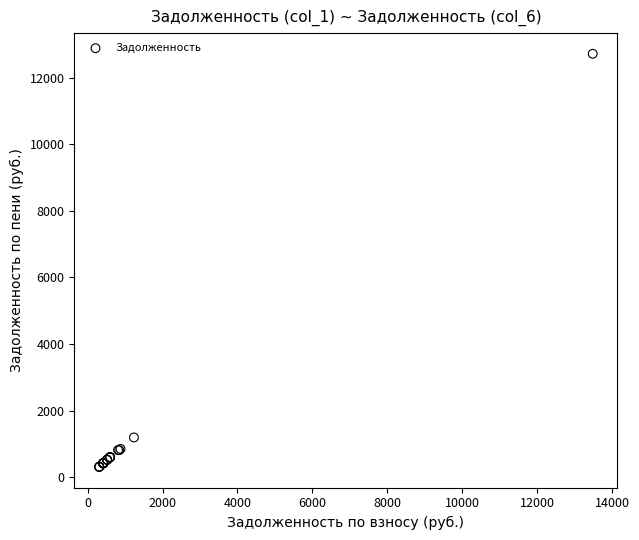

What Y value in the scatter plot is closest to 6511?

1192.2